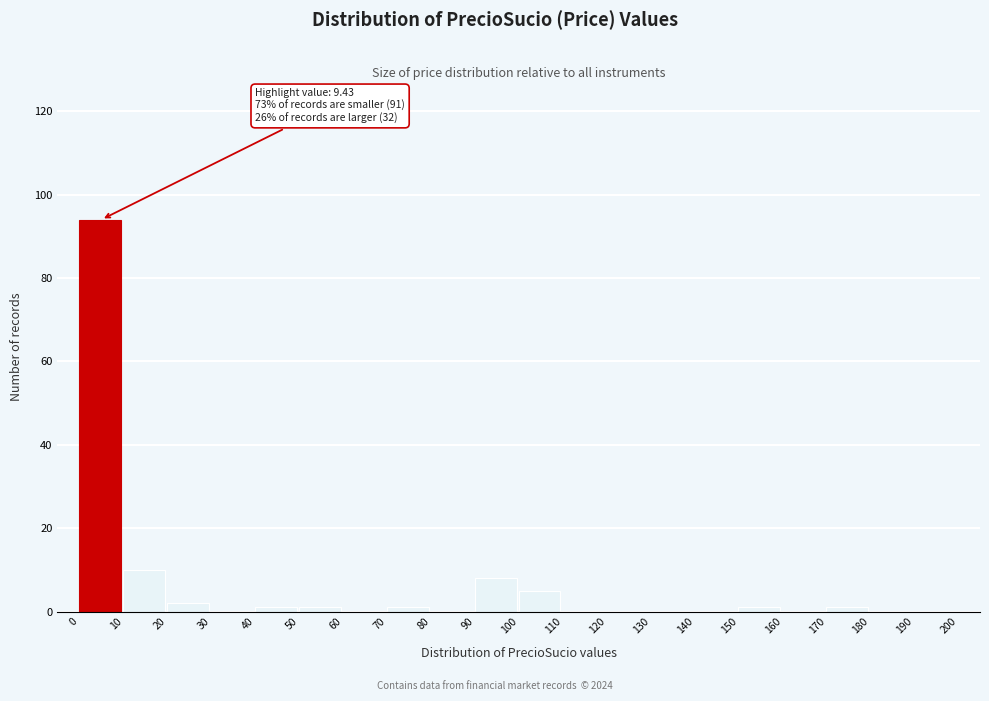

Over which range of the x-axis is the bar tallest?

0 to 10